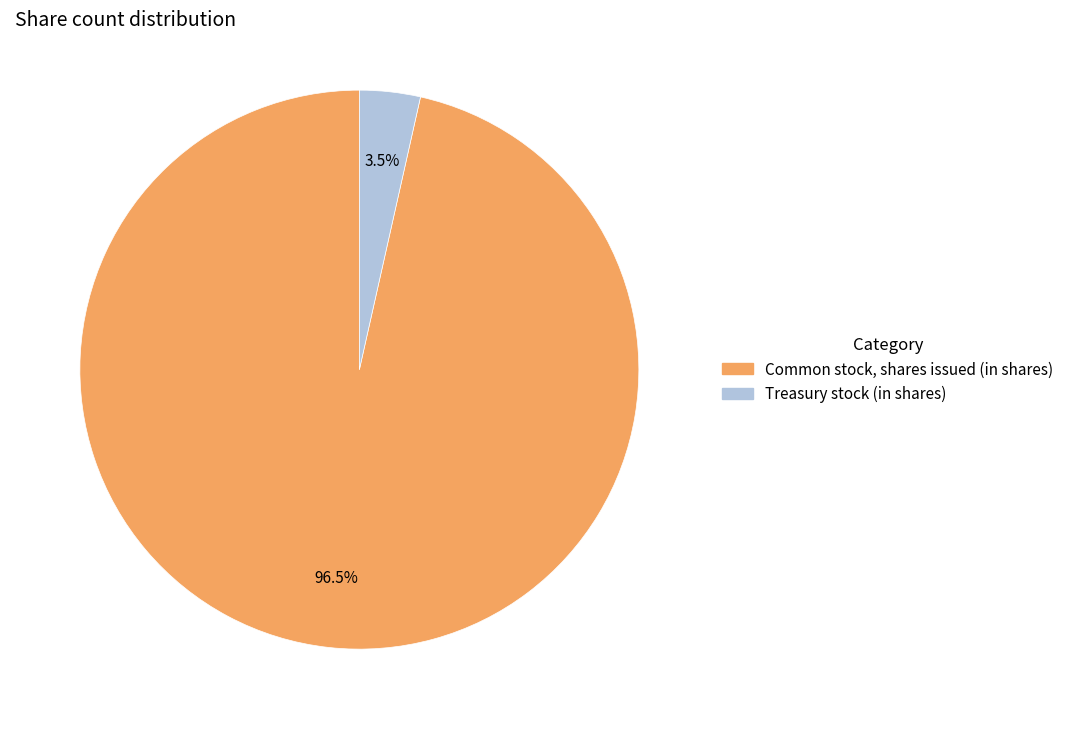

Does any single category account for the majority?

Yes